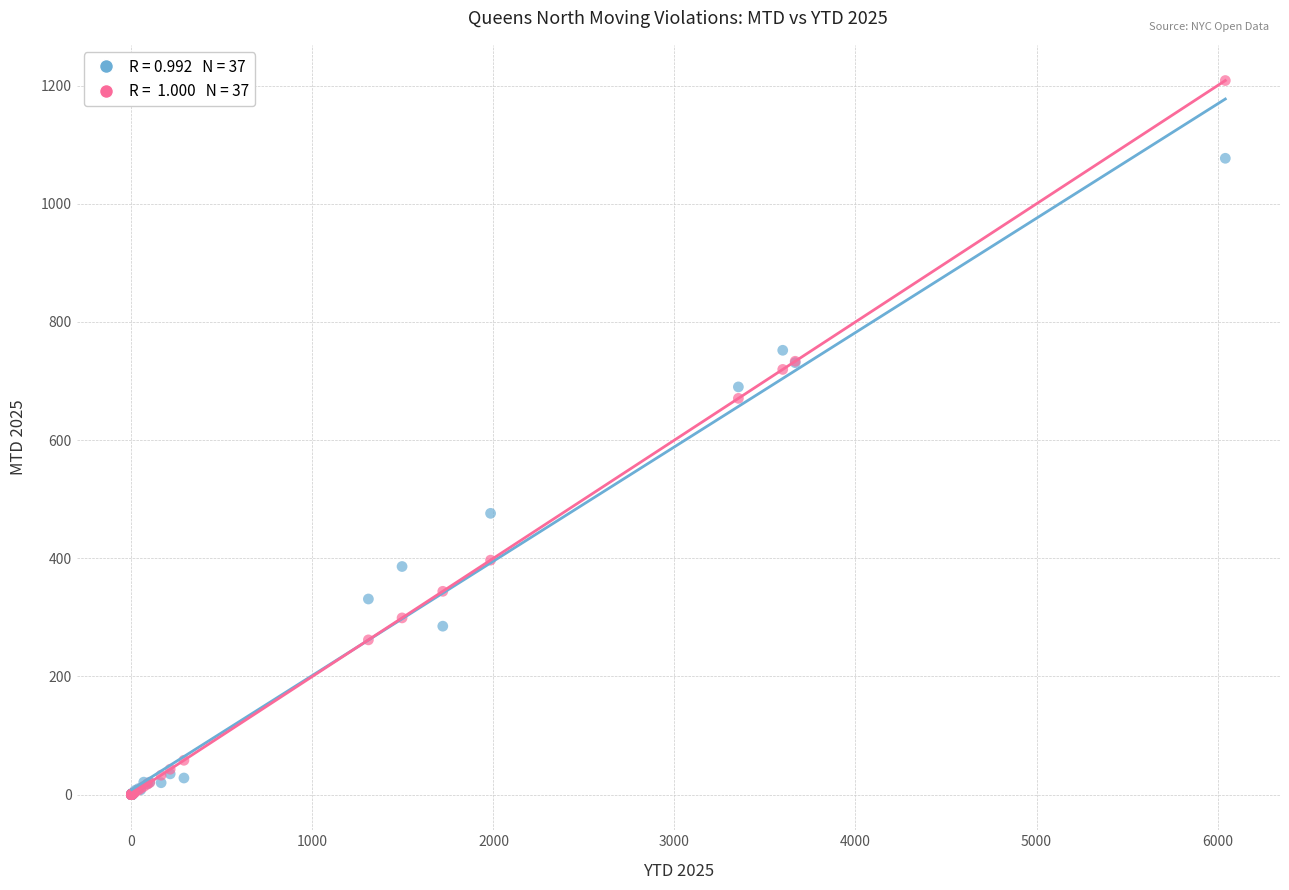

Across all series, what Y value is closest to 604?

670.6